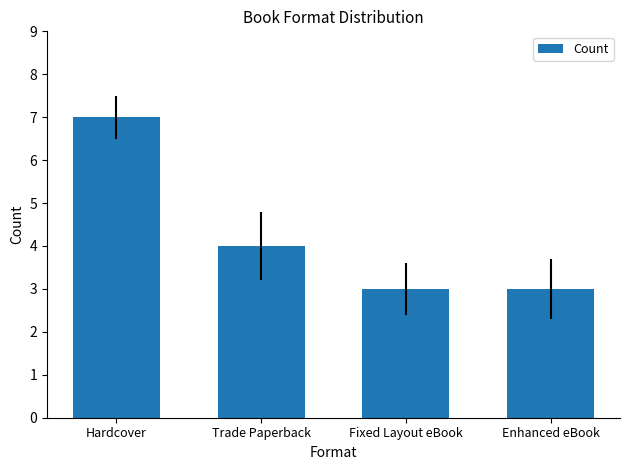

What is the sum of the values at Trade Paperback and Hardcover?

11